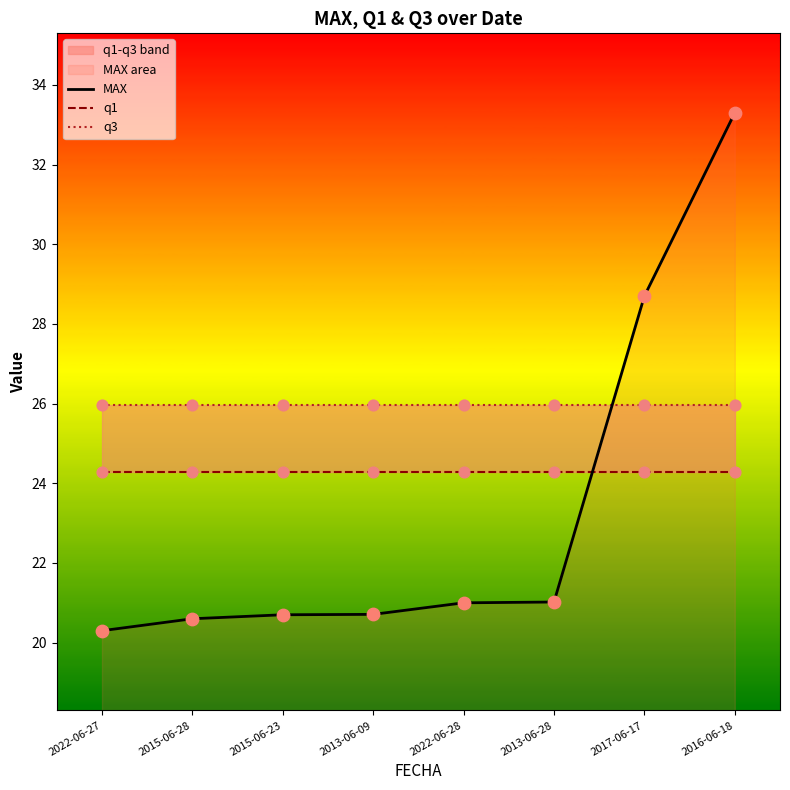

Which series reaches the minimum Y coordinate?

MAX